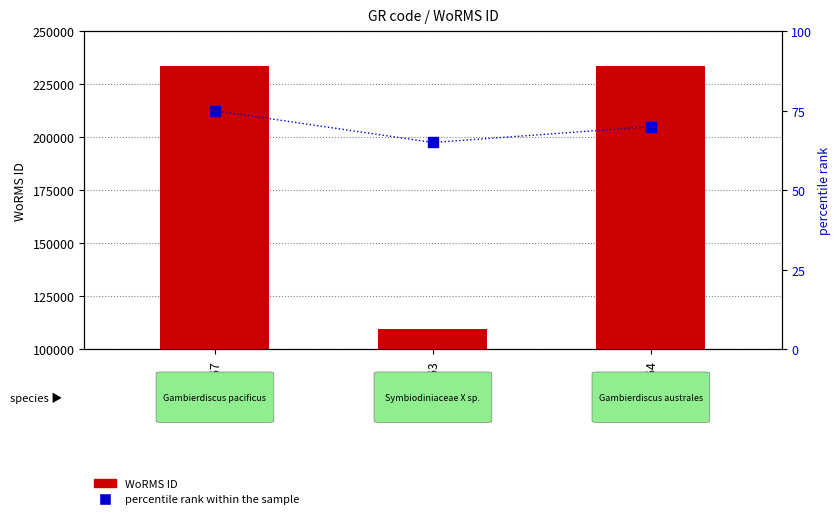

What are all the series names shown in the legend?

WoRMS ID, percentile rank within the sample